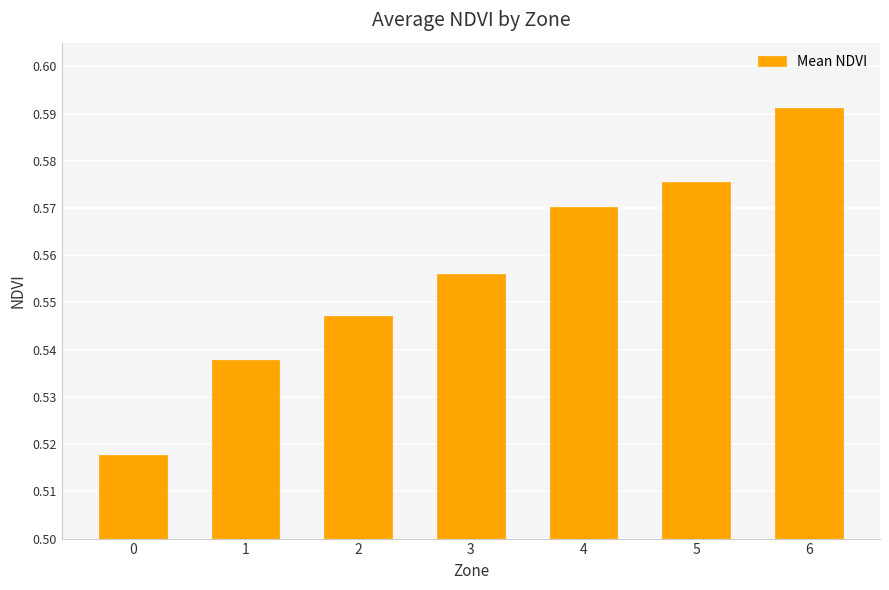

How many values are between 0 and 1?

7